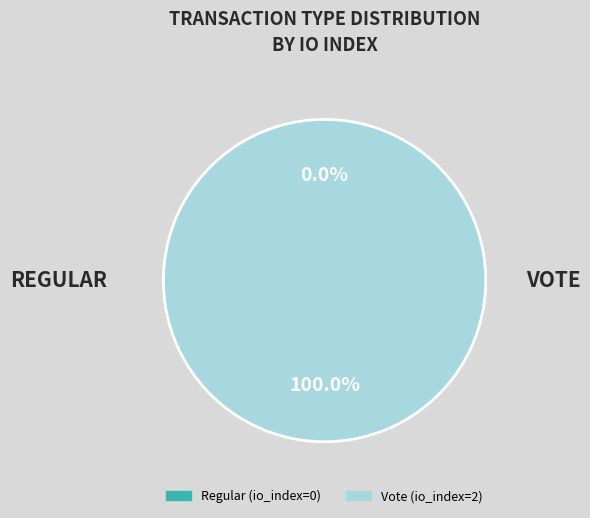

How many slices are in this pie chart?

2